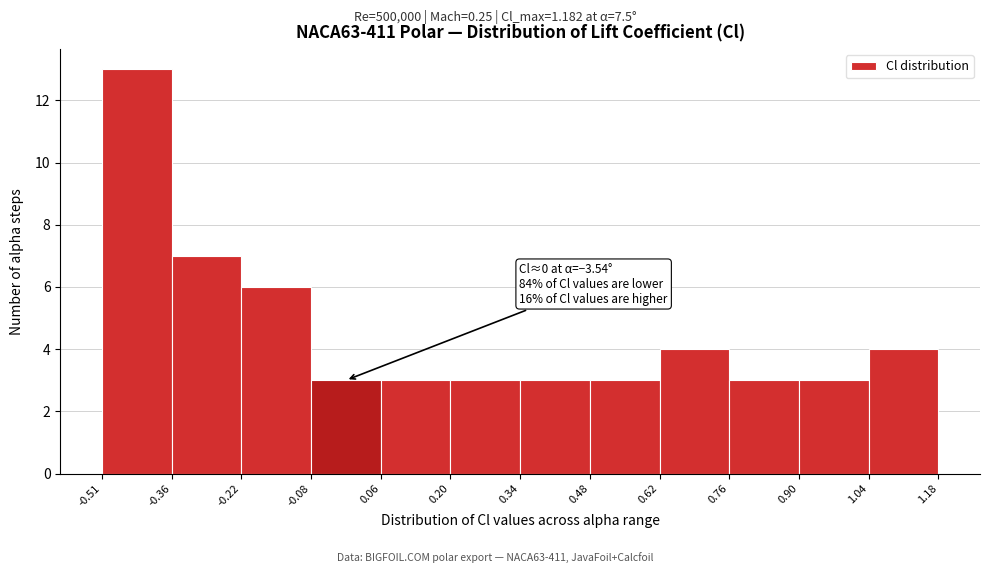

Over which range of the x-axis is the bar tallest?

-0.51 to -0.36